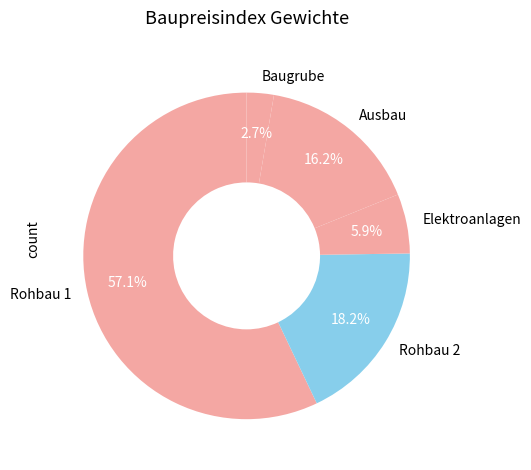

Rank the categories by value from lowest to highest.

Baugrube, Elektroanlagen, Ausbau, Rohbau 2, Rohbau 1